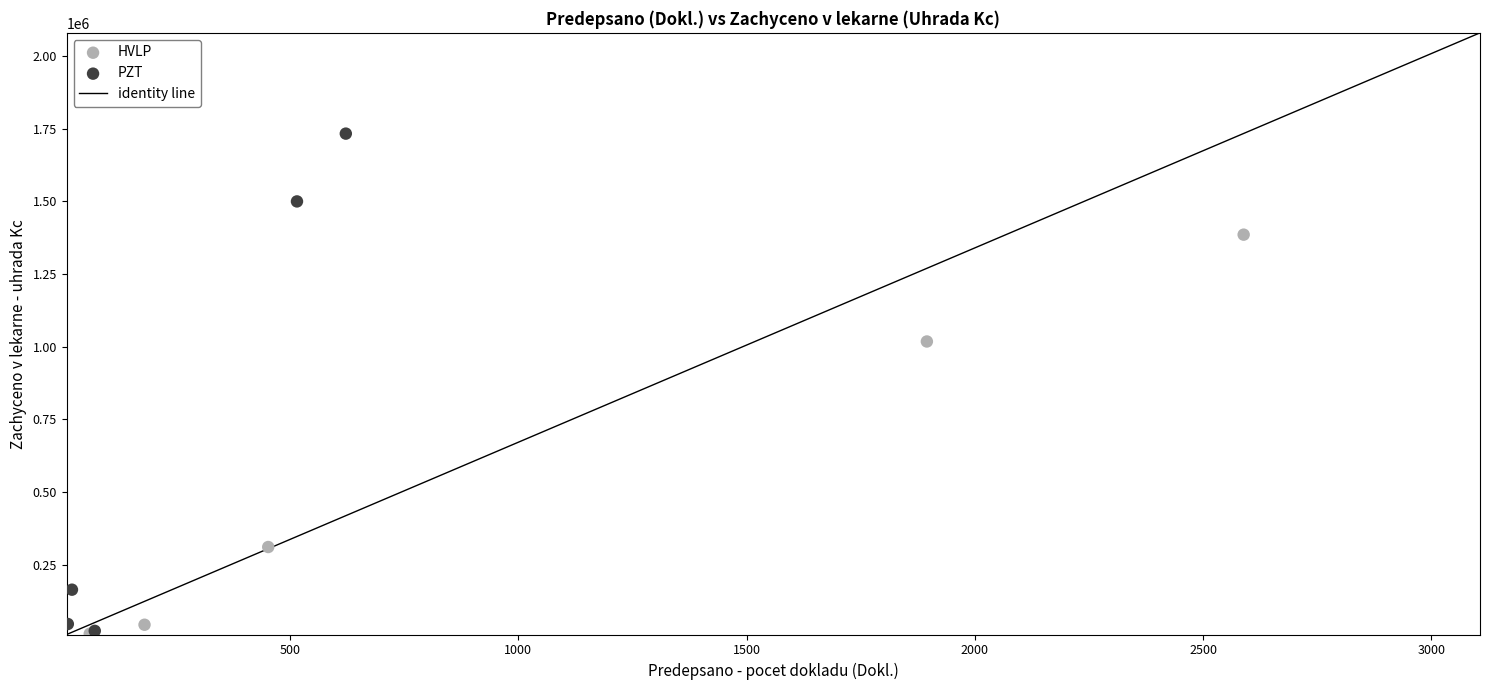

Which series contains the highest Y value?

PZT